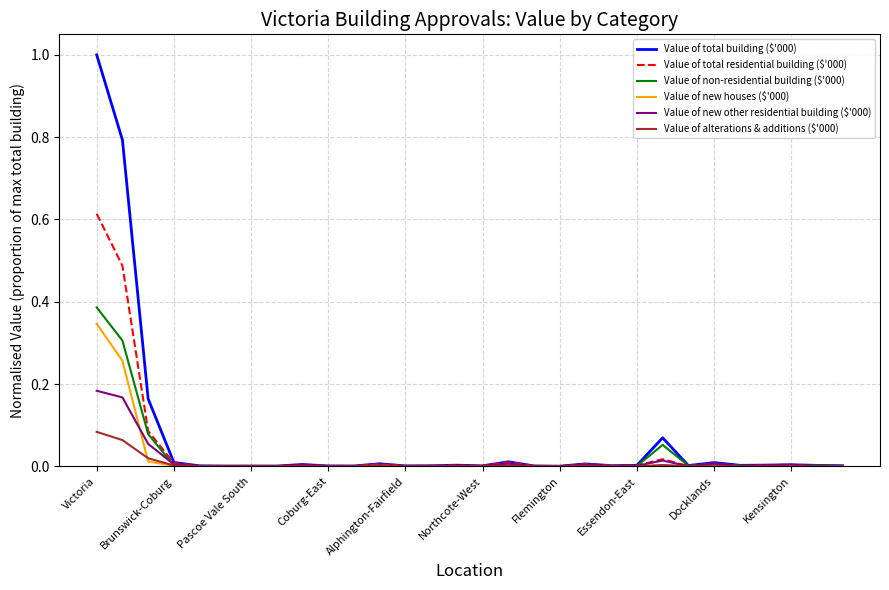

Which series has the widest spread of values?

Value of total building ($'000)